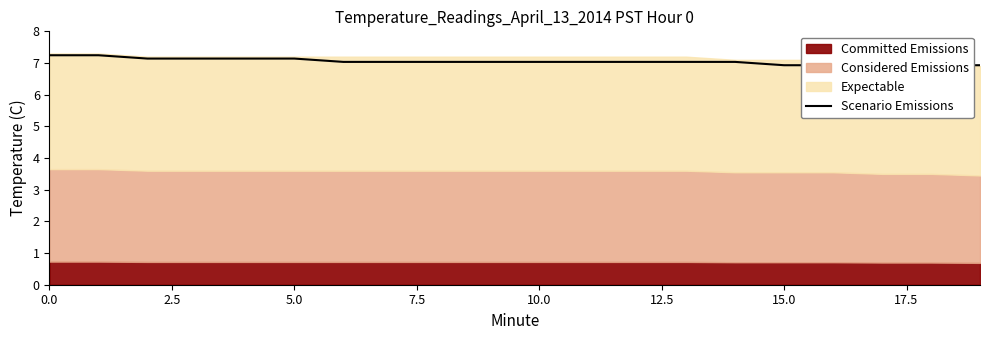

Reading left to right, list all the values displayed in this chart.

7.2	7.2	7.1	7.1	7.1	7.1	7.0	7.0	7.0	7.0	7.0	7.0	7.0	7.0	7.0	6.9	6.9	6.9	6.9	6.9